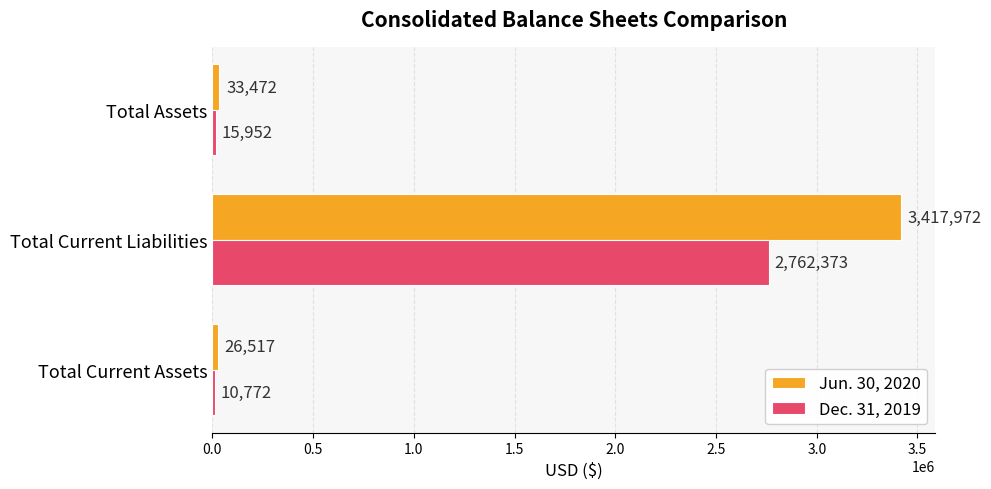

At how many categories does at least one series exceed 1279864?

1